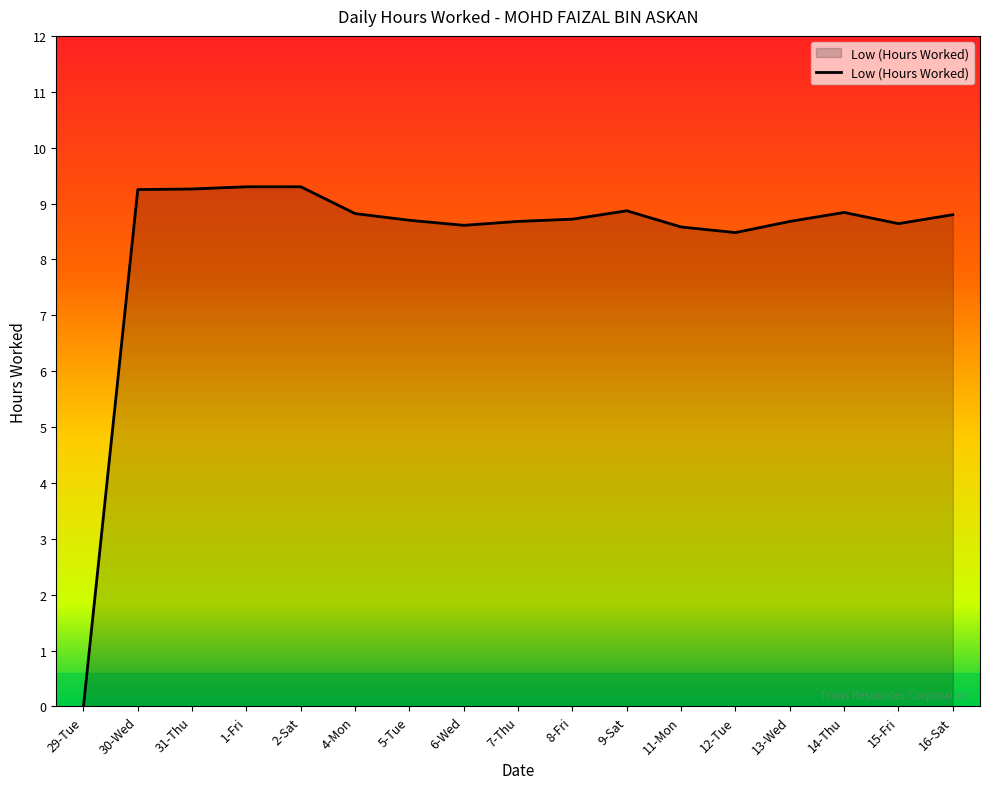

True or false: the data shows 12.4 at 15-Fri.

False